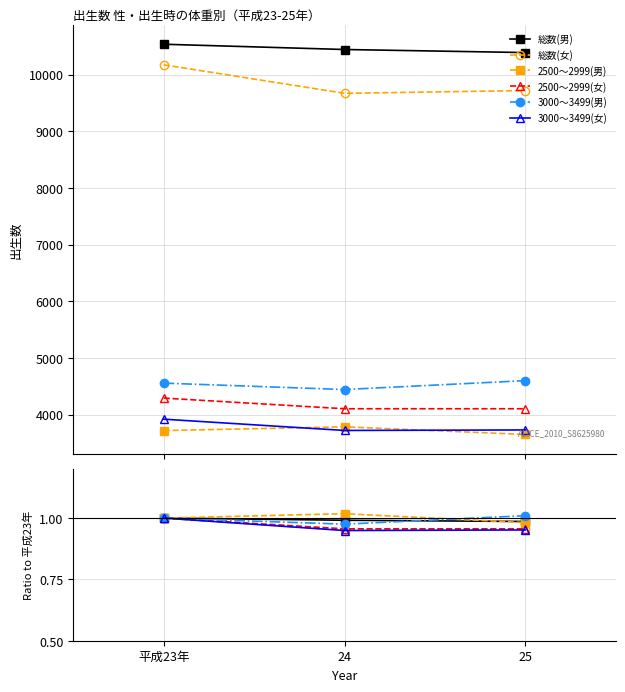

What position from the right is 25?

1